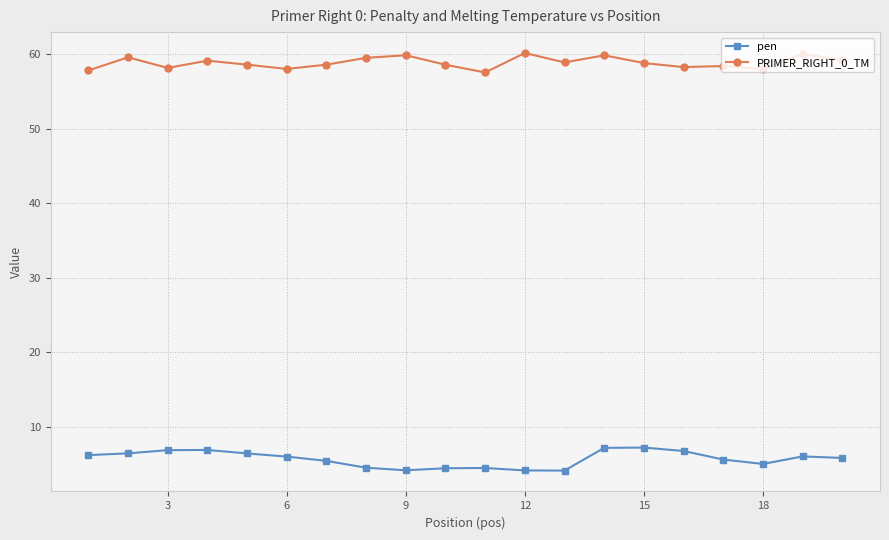

Does the chart have visible grid lines?

Yes